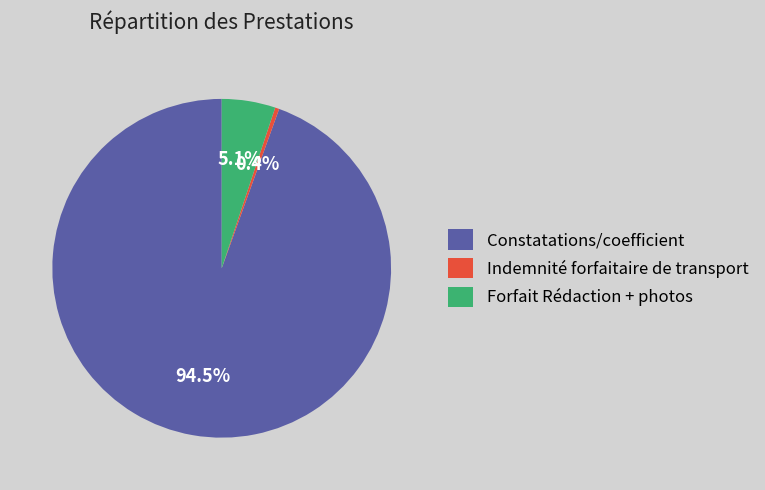

Rank the categories by value from highest to lowest.

Constatations/coefficient, Forfait Rédaction + photos, Indemnité forfaitaire de transport